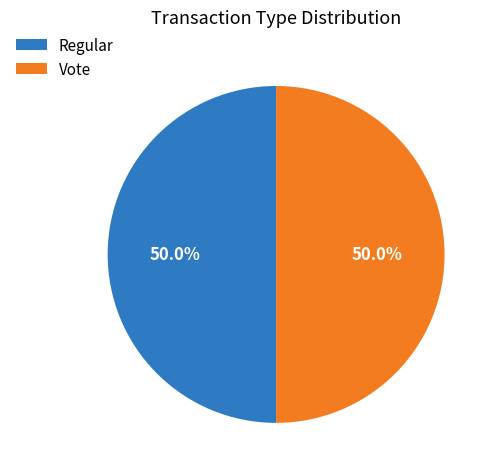

Approximately how many times larger is the value at Regular compared to Vote?

1.0